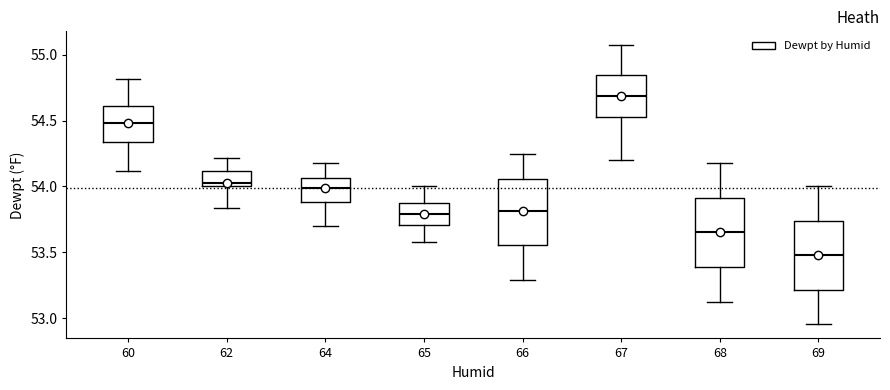

Which box has the highest median line?

67